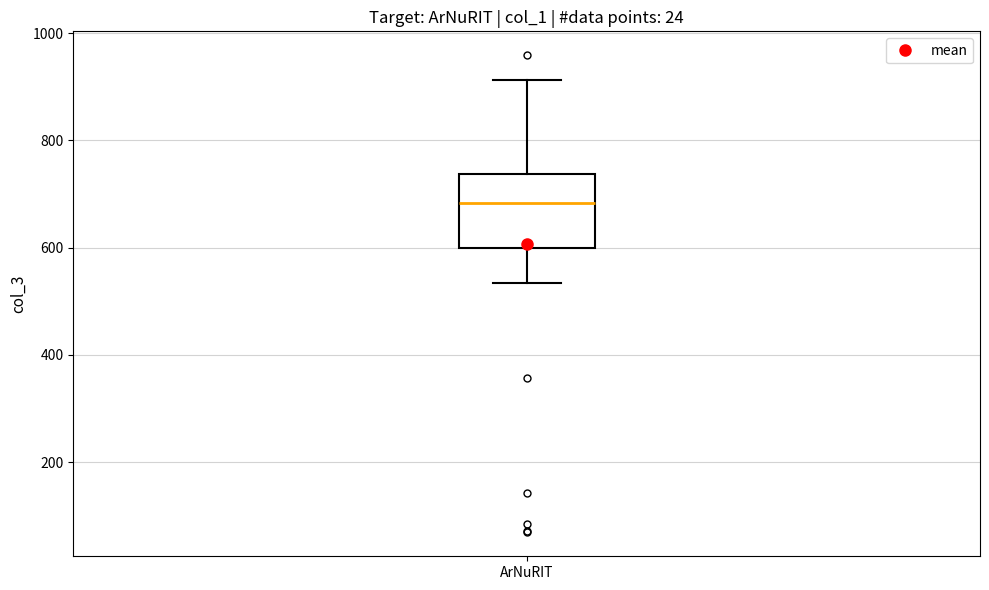

Read this box plot against the y-axis: the position of the median line, the range covered by the box, and the ends of both whiskers. The values are not printed on the chart, so give them approximately, as read against the axis.

median 680, box 600 to 740, whiskers 540 to 920